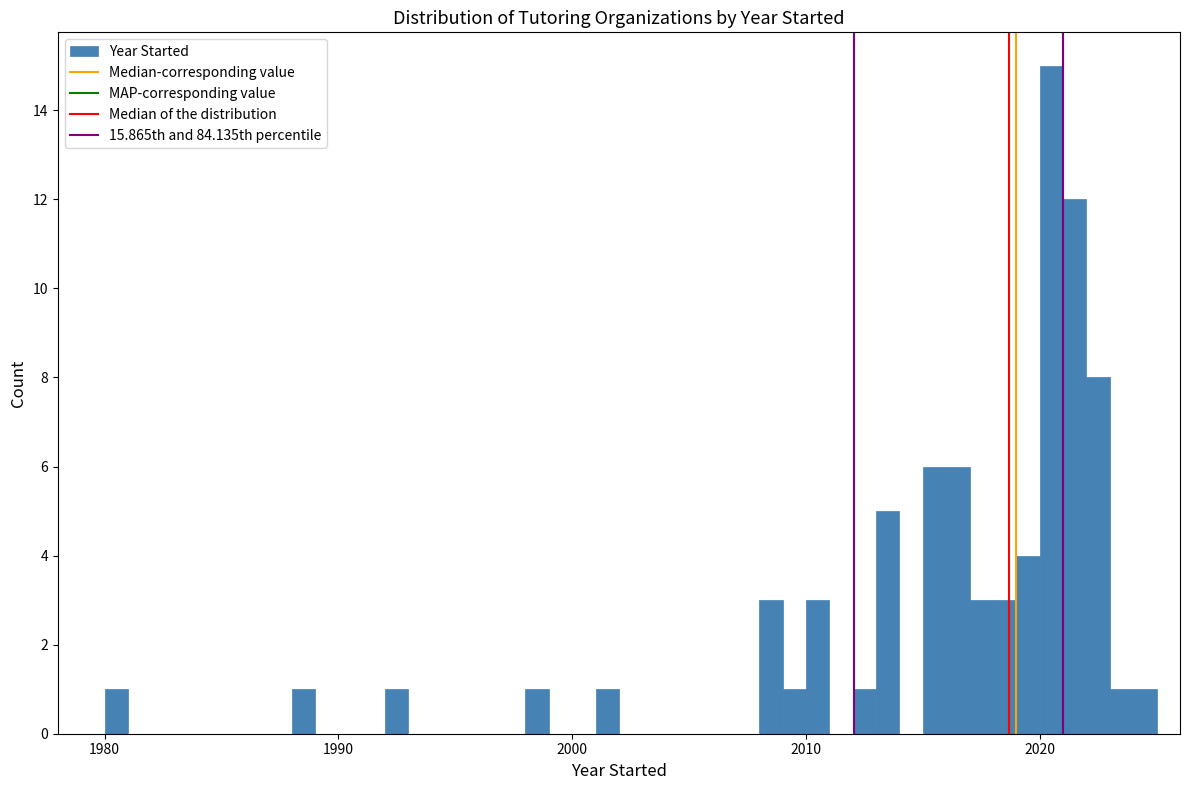

Read against the x-axis, roughly where is the centre of the tallest bar?

2021